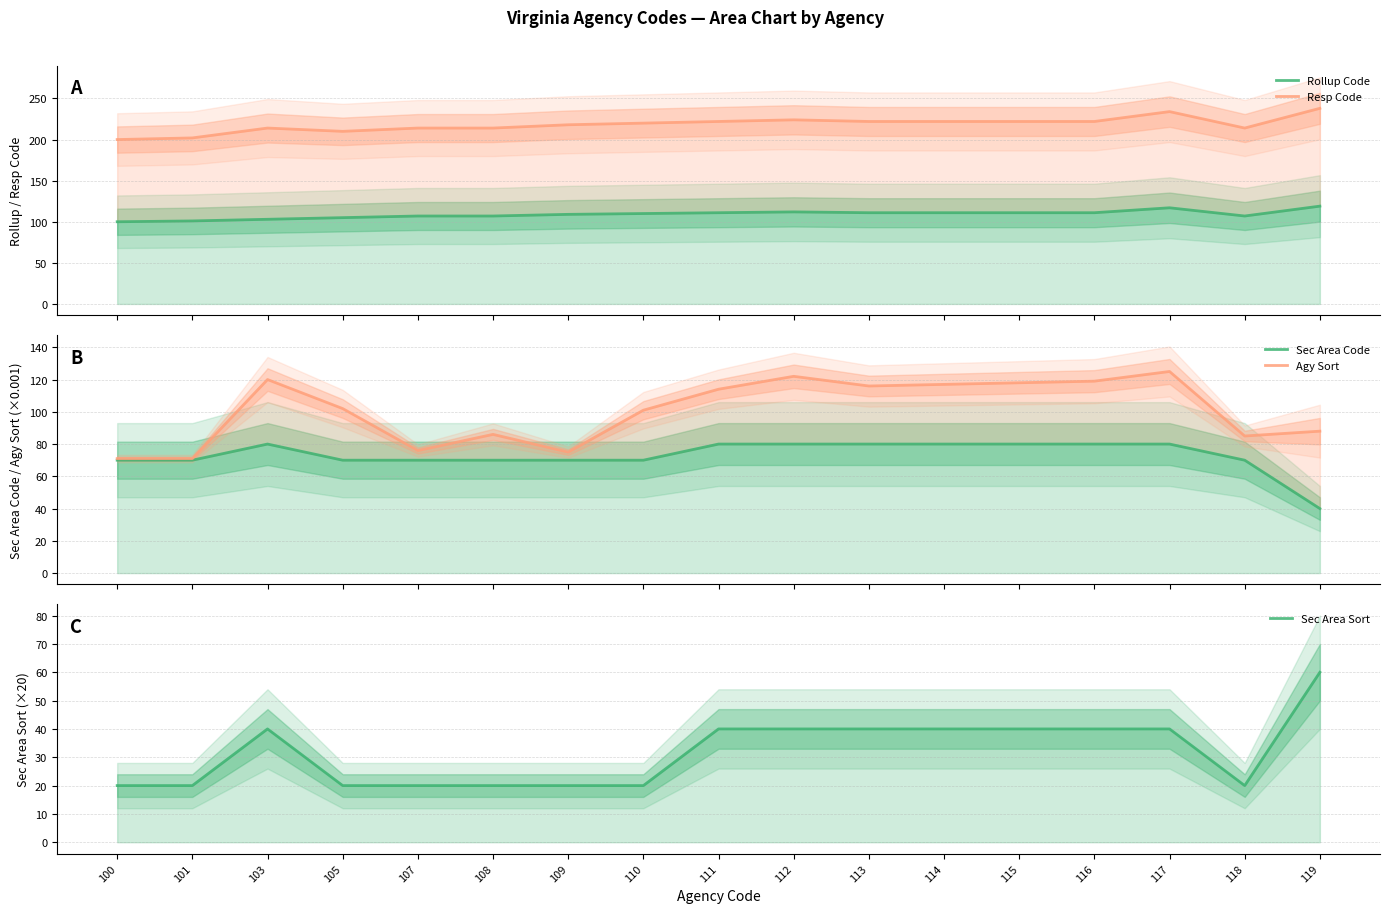

True or false: Resp Code and Agy Sort intersect in this chart.

False